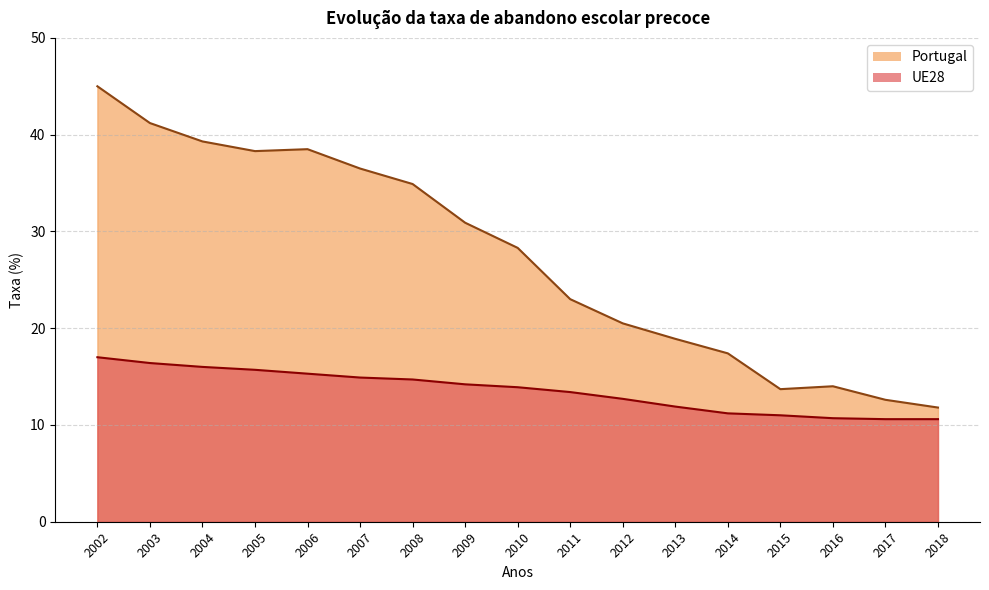

What is the approximate value of UE28 at 2014?

11.2